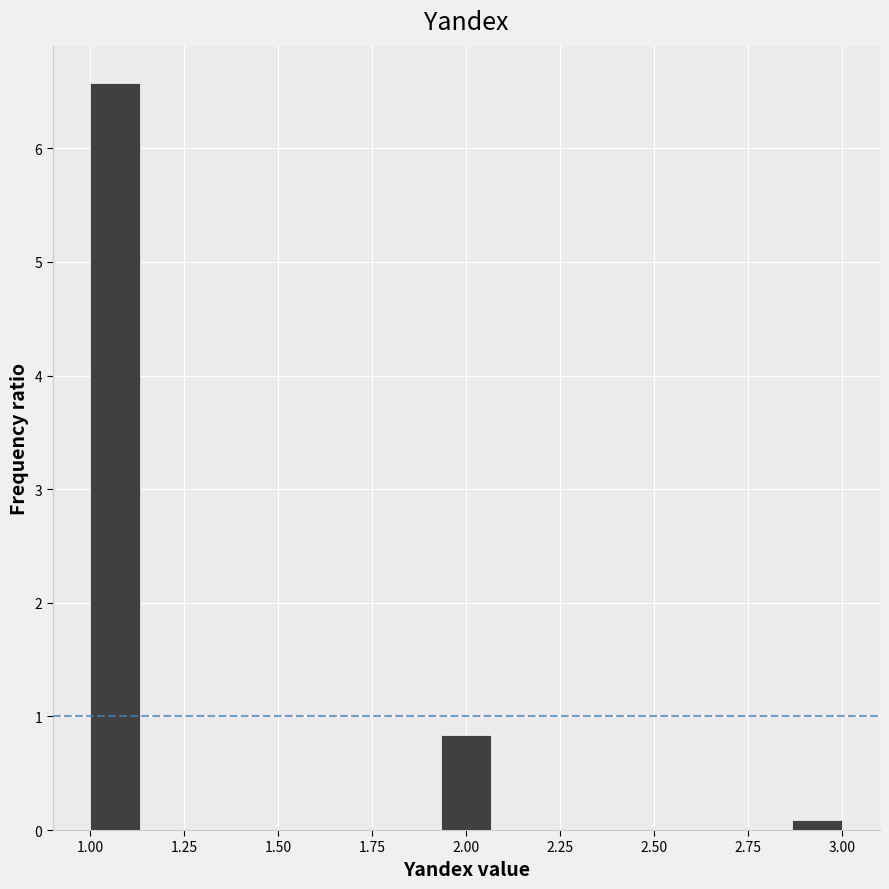

Read against the x-axis, roughly where is the centre of the tallest bar?

1.05